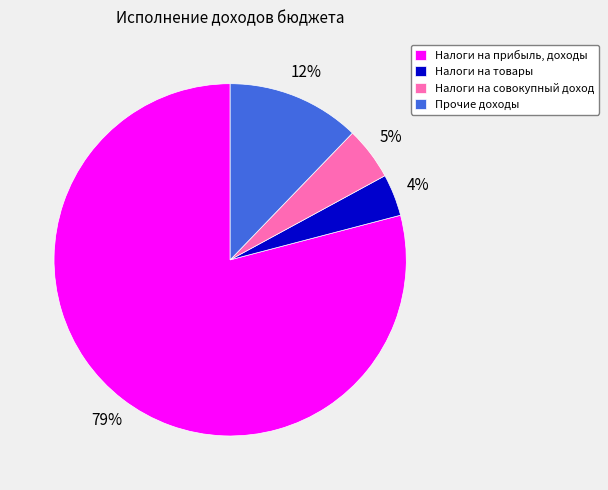

The Налоги на товары slice represents 4% of the pie. True or false?

True